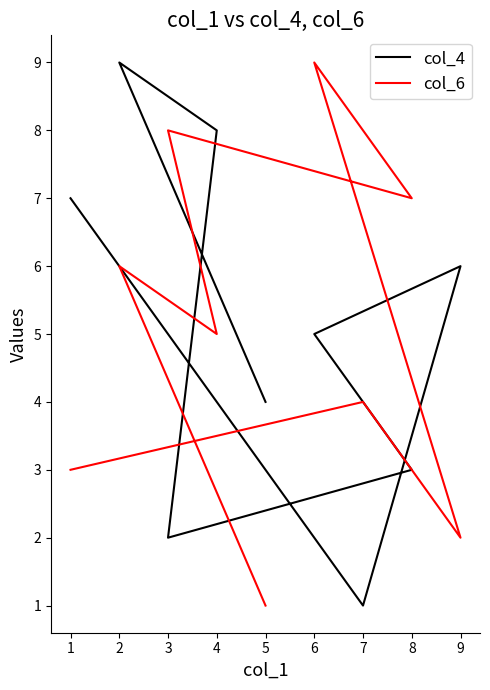

What is the smallest value displayed?

1